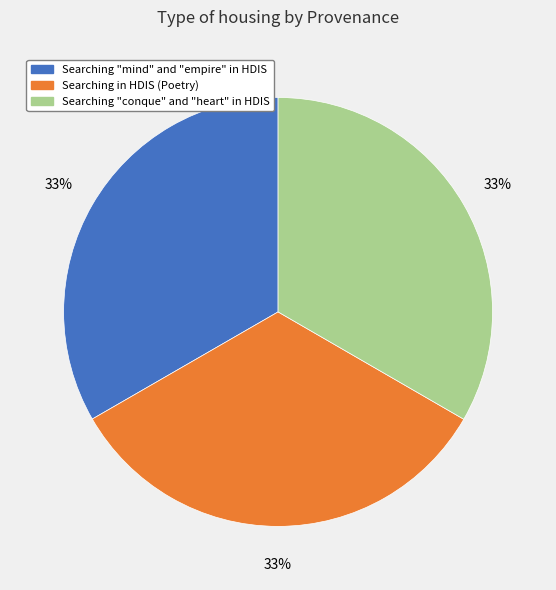

What percentage is the Searching in HDIS (Poetry) slice, to the nearest percent?

33%